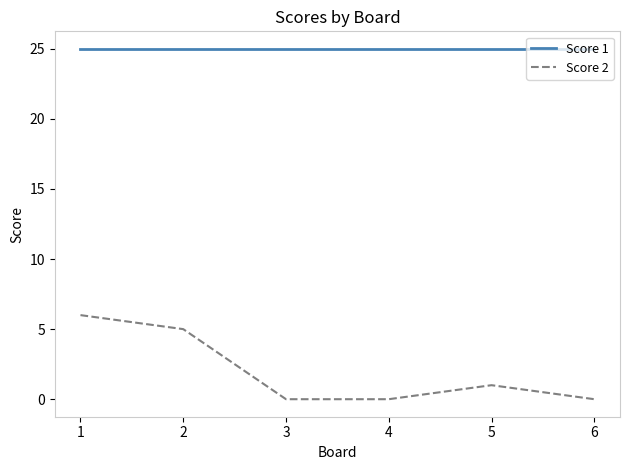

Which series has the widest spread of values?

Score 2